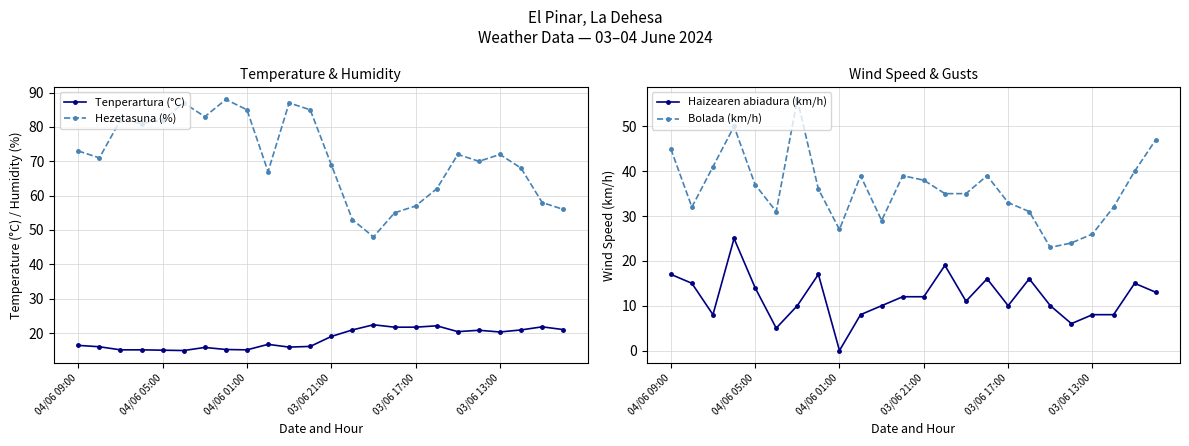

True or false: Tenperartura (°C) has more than 0 interior local peaks.

True